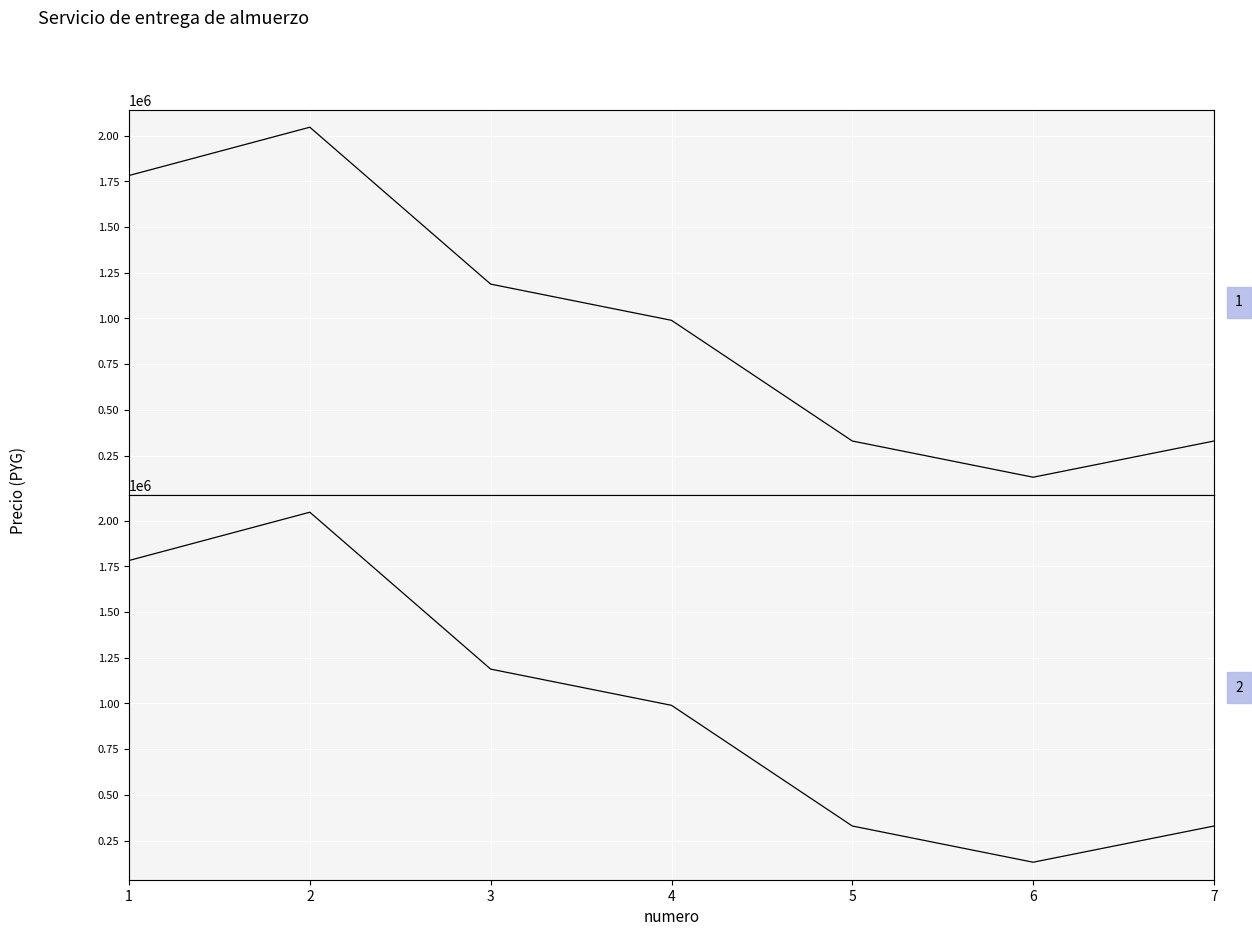

The value of monto at 5 is 467233. True or false?

False